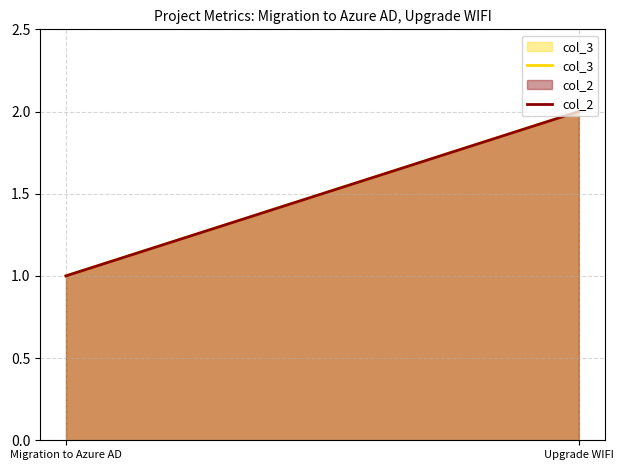

What is the value of the col_2 point at the 2nd from the left?

2